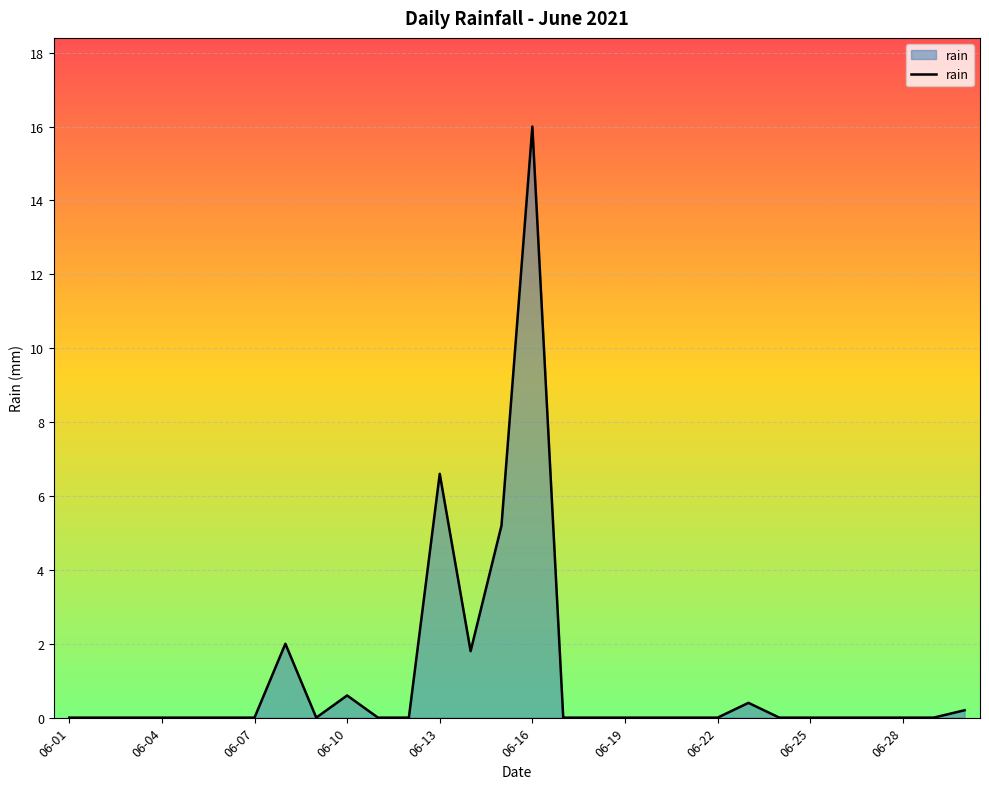

What is the difference between the maximum and minimum values?

16.0